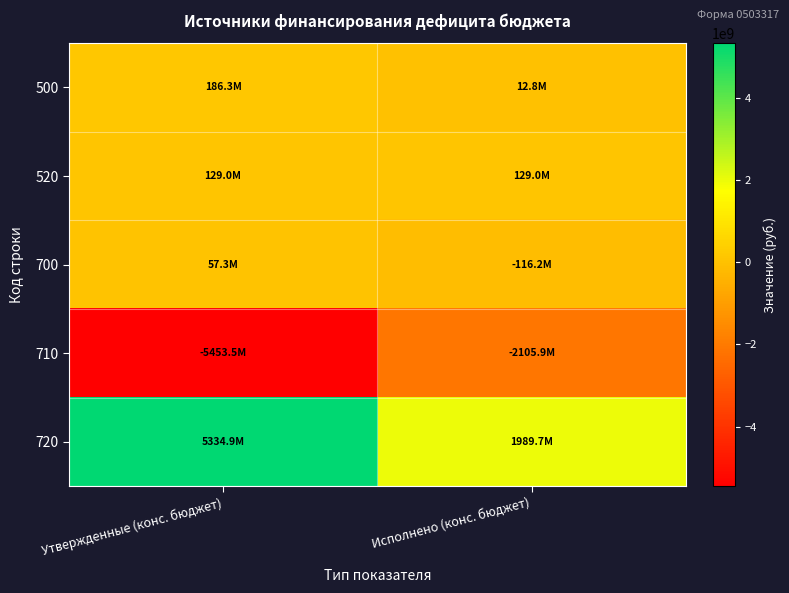

Which has a higher value, Исполнено (конс. бюджет) or Утвержденные (конс. бюджет)?

Утвержденные (конс. бюджет)